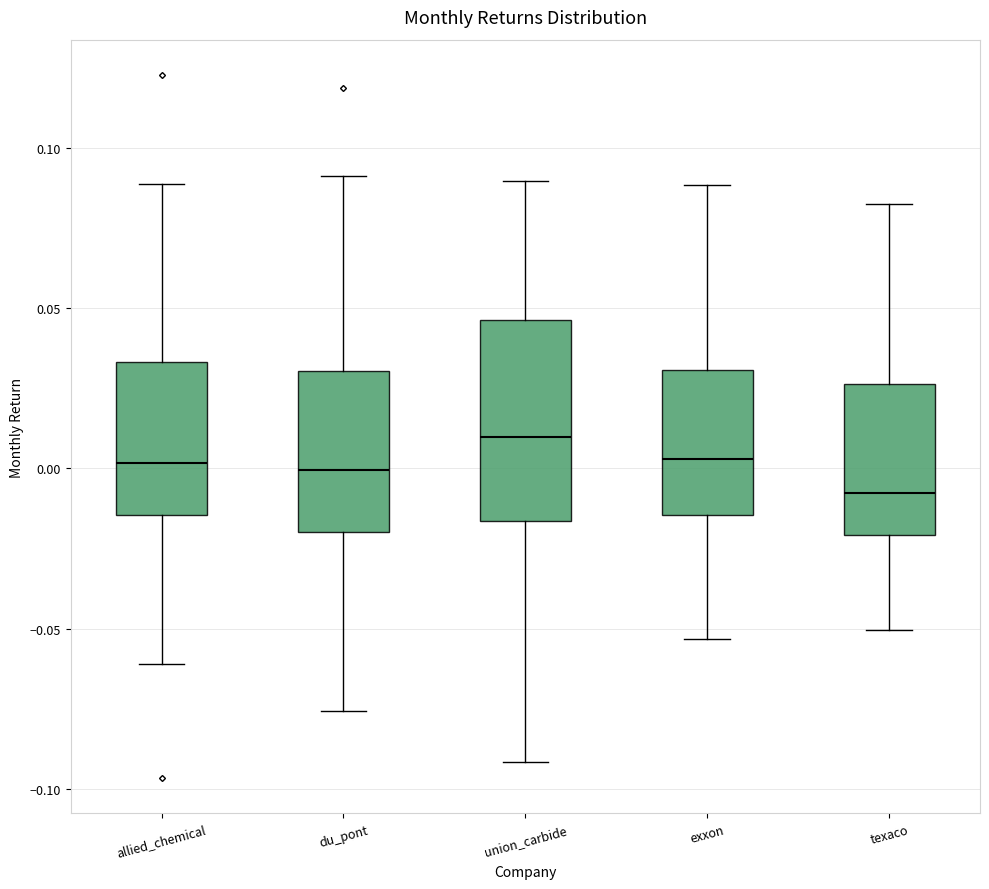

Reading left to right, transcribe this box plot: for each box, give where its median line is, the range the box spans, and where its two whiskers end, as read against the y-axis. The values are not printed on the chart, so give them approximately, as read against the axis.

allied_chemical: median 0.000, box -0.015 to 0.035, whiskers -0.060 to 0.090
du_pont: median 0.000, box -0.020 to 0.030, whiskers -0.075 to 0.090
union_carbide: median 0.010, box -0.015 to 0.045, whiskers -0.090 to 0.090
exxon: median 0.005, box -0.015 to 0.030, whiskers -0.055 to 0.090
texaco: median -0.010, box -0.020 to 0.025, whiskers -0.050 to 0.080